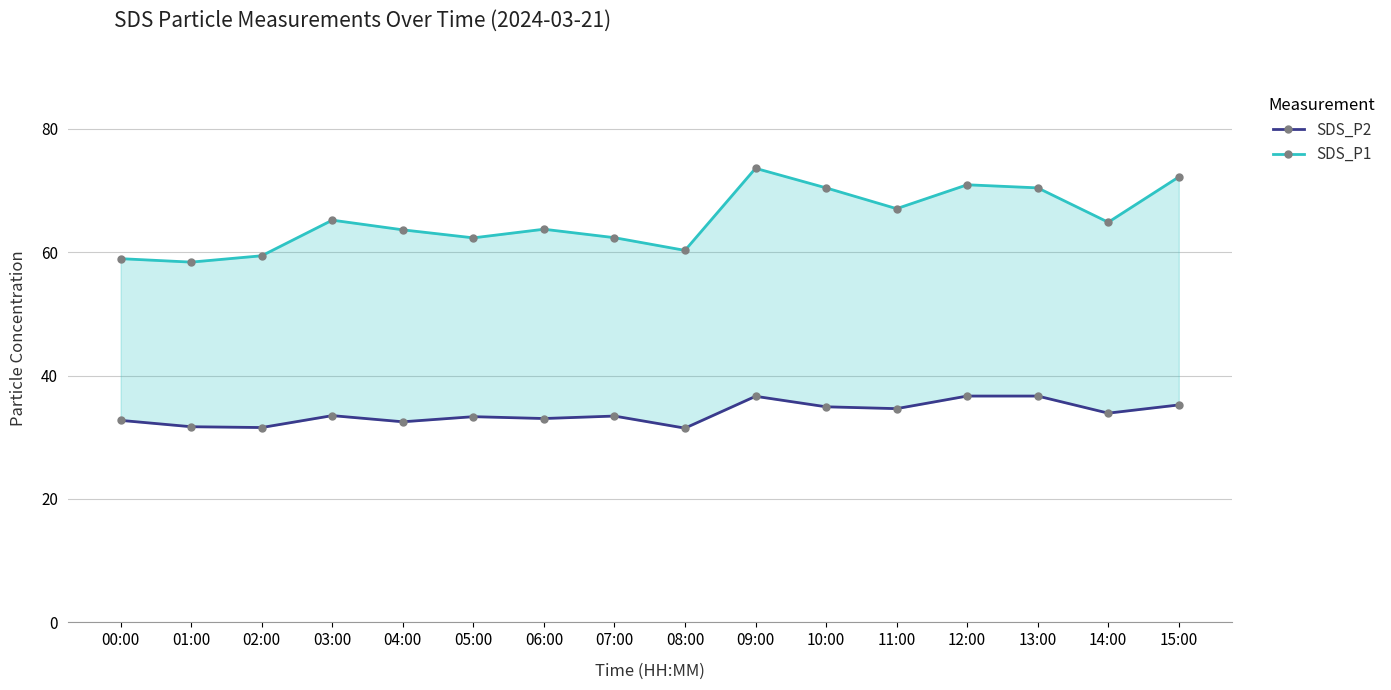

At how many categories does at least one series exceed 42?

16